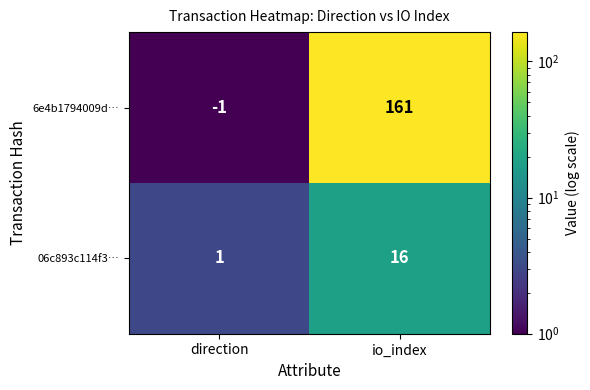

What is the difference between the maximum and minimum values in the 06c893c114f3… series?

15